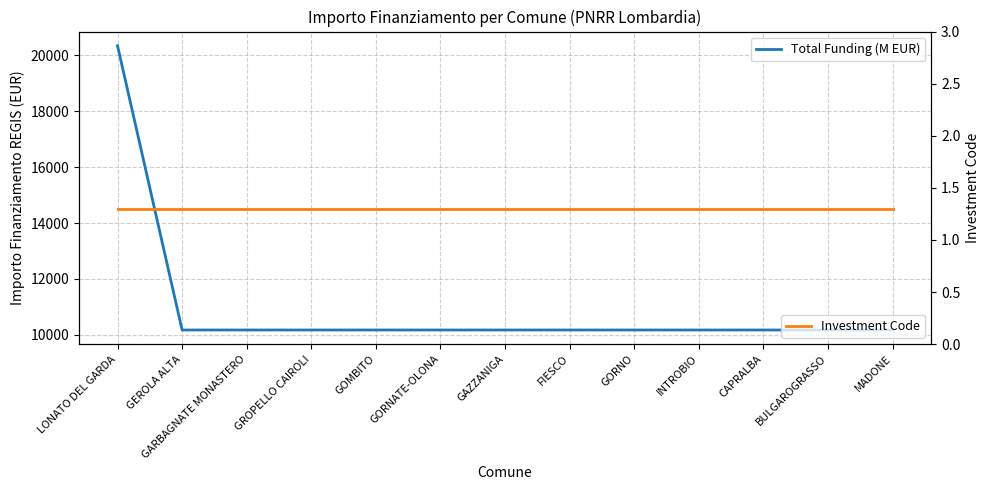

List the series in order of their overall mean, highest first.

Total Funding (M EUR), Investment Code